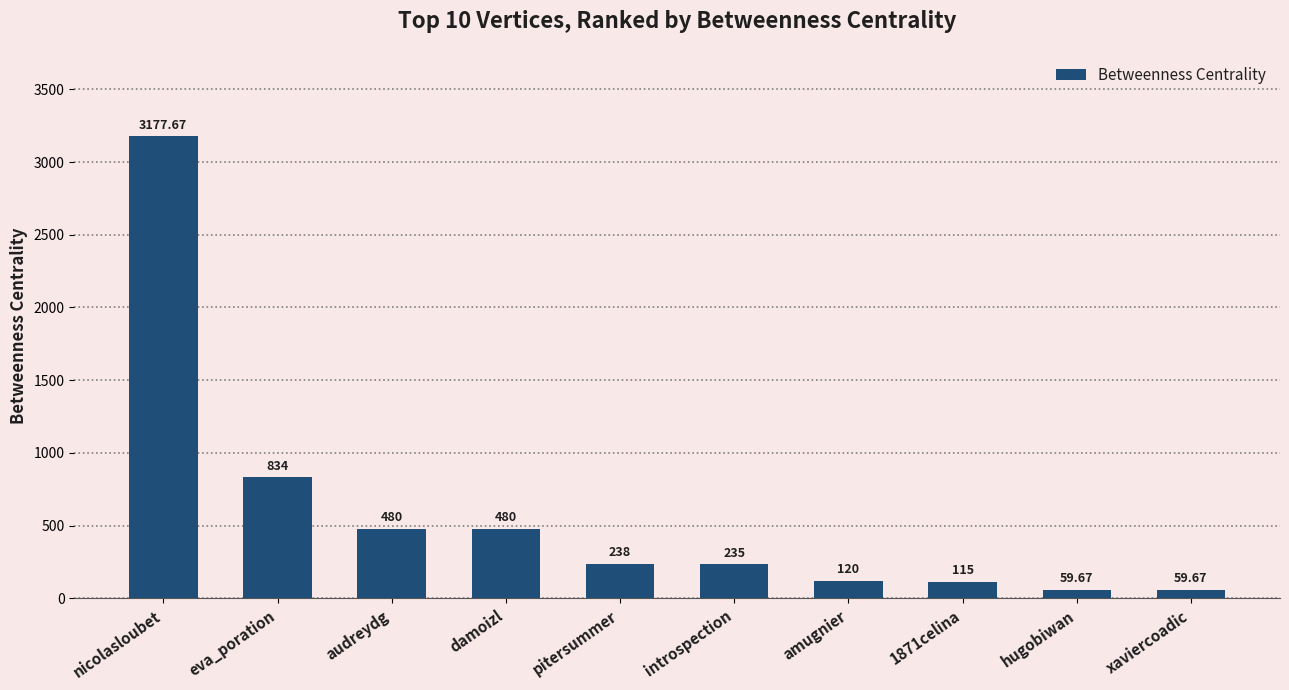

Approximately how many times larger is the value at introspection compared to pitersummer?

1.0